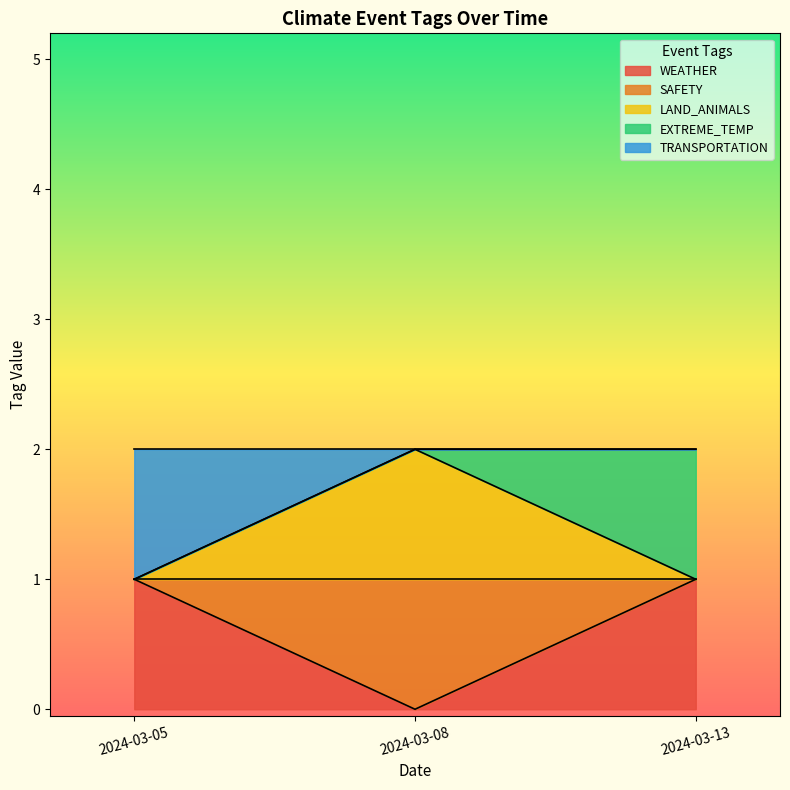

What is the difference between the SAFETY values at 2024-03-13 and 2024-03-08?

1